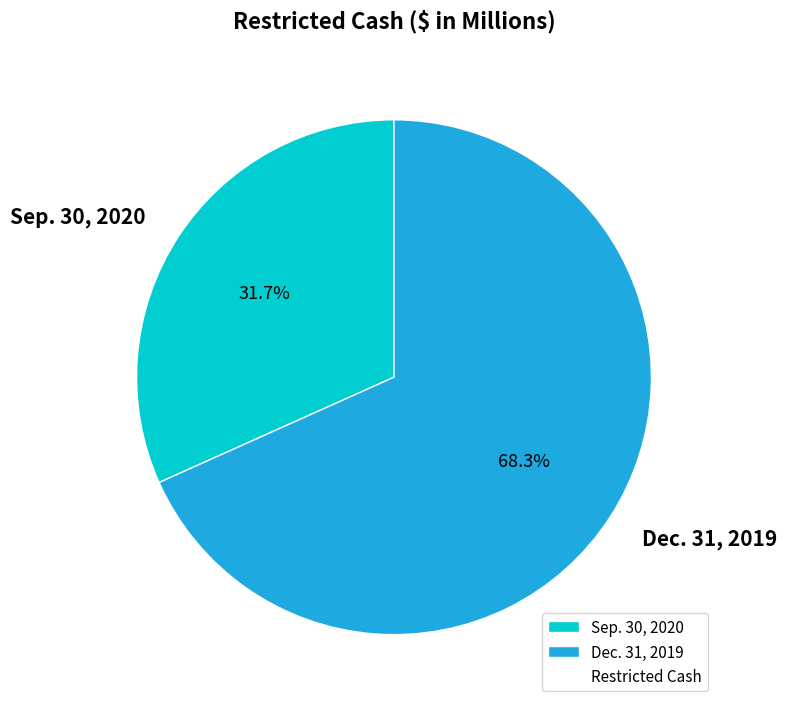

To the nearest percent, what is the combined percentage of Dec. 31, 2019 and Sep. 30, 2020?

100%